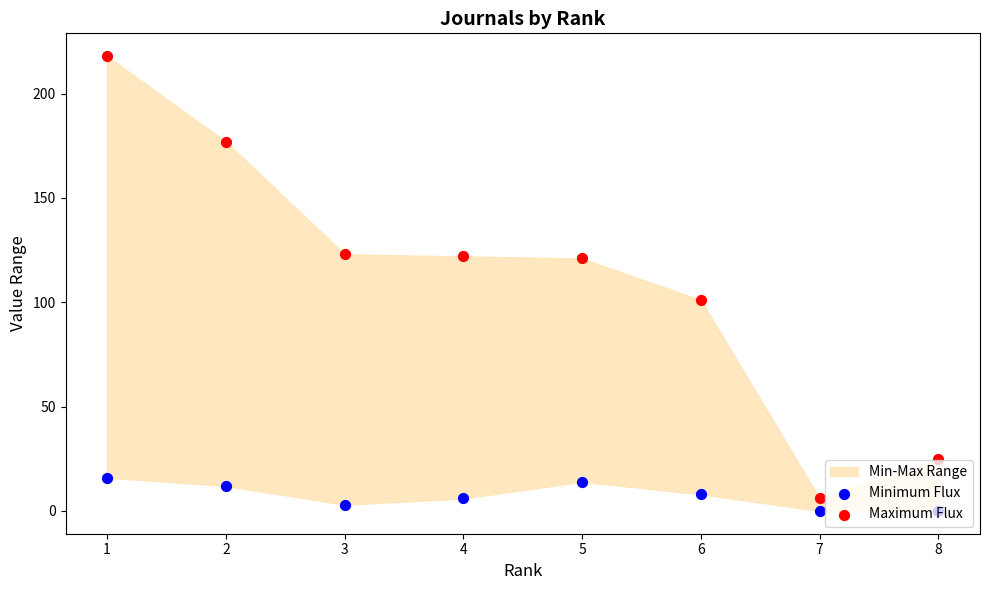

Which series has the largest Y range (max minus min)?

Maximum Flux